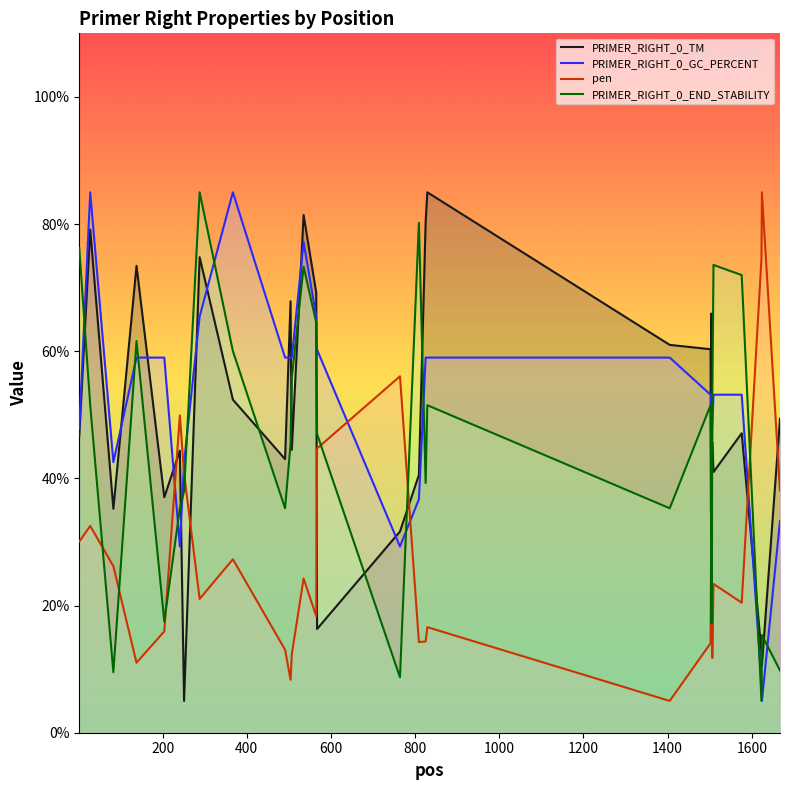

List the series in order of their peak value, highest first.

PRIMER_RIGHT_0_TM, PRIMER_RIGHT_0_GC_PERCENT, pen, PRIMER_RIGHT_0_END_STABILITY